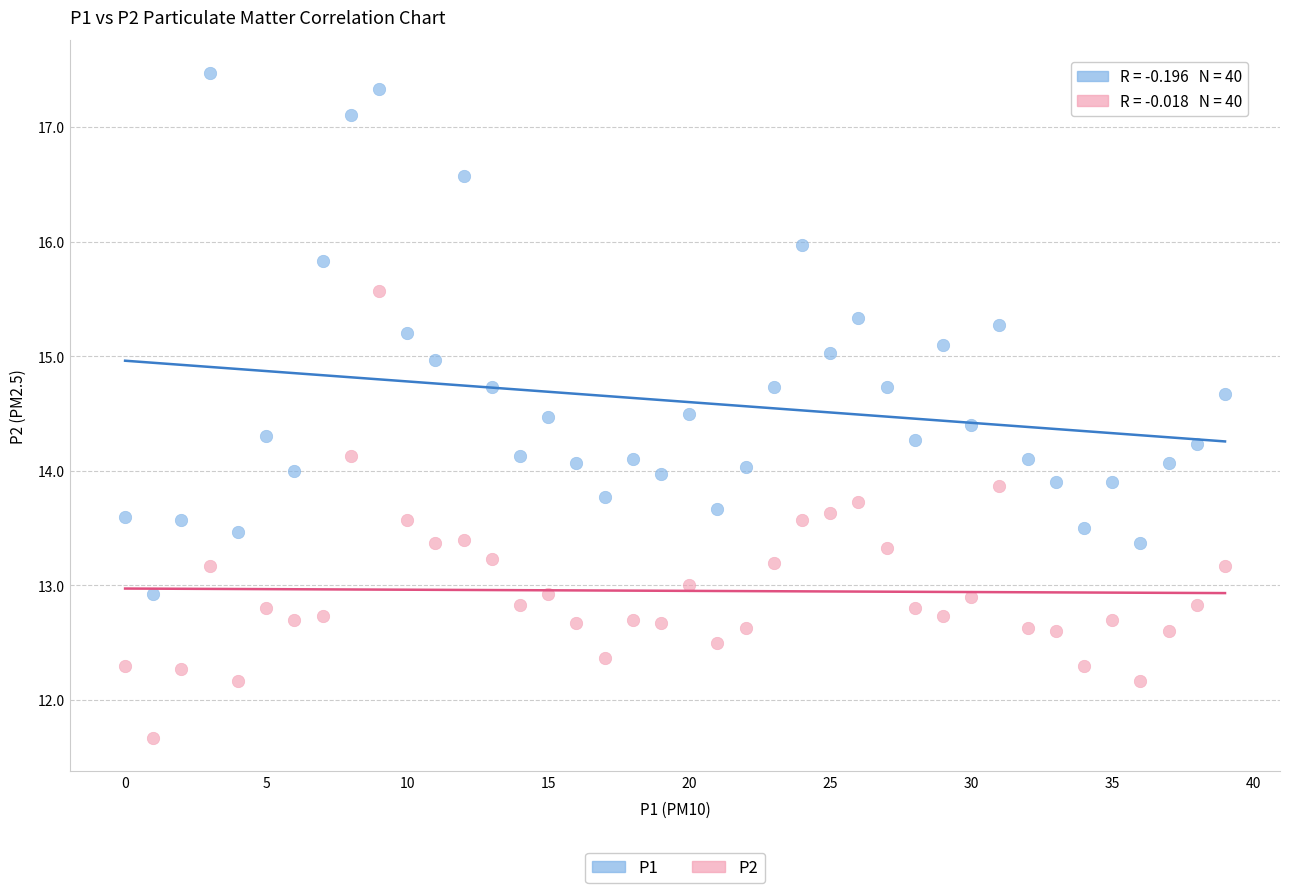

Across all data points, what is the range of Y values (max minus min)?

5.8